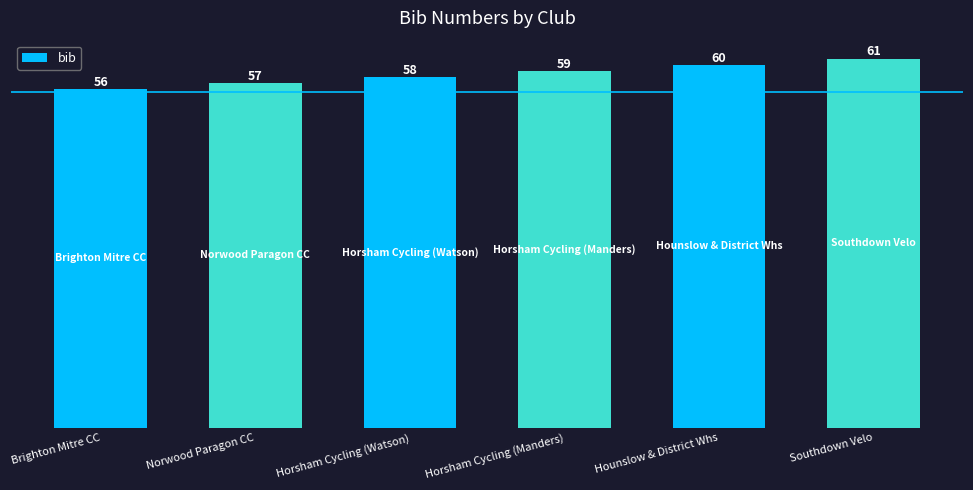

True or false: the data shows 93 at Norwood Paragon CC.

False